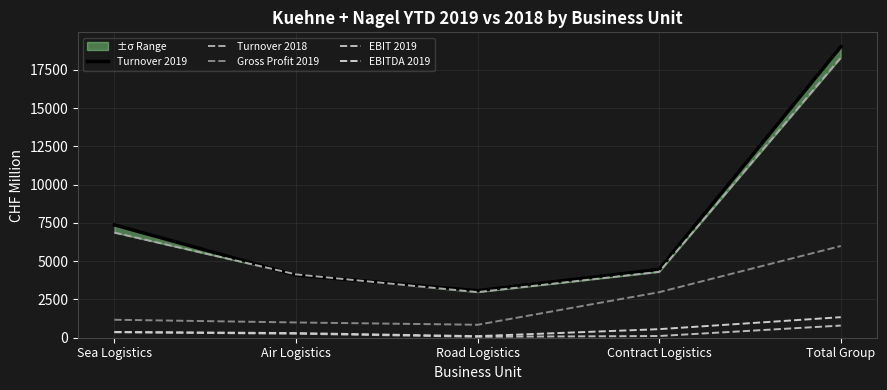

Rank the categories by Turnover 2018 value from lowest to highest.

Road Logistics, Air Logistics, Contract Logistics, Sea Logistics, Total Group